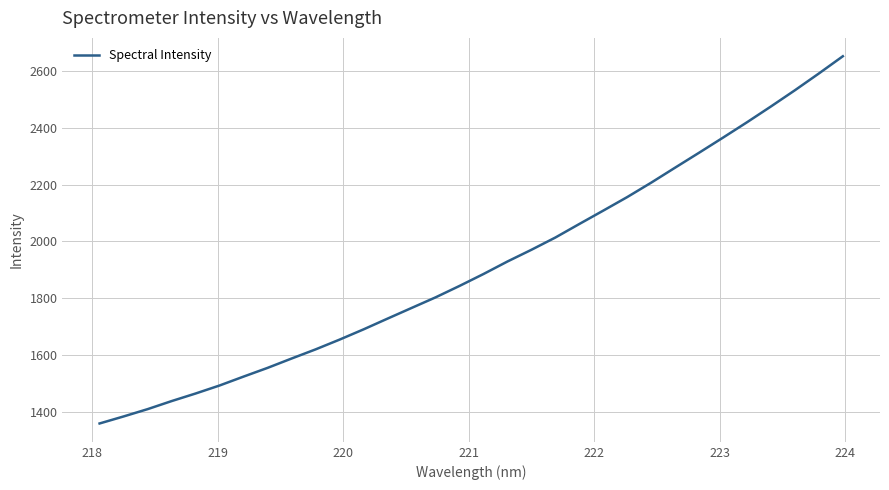

What is the smallest value displayed?

1359.2